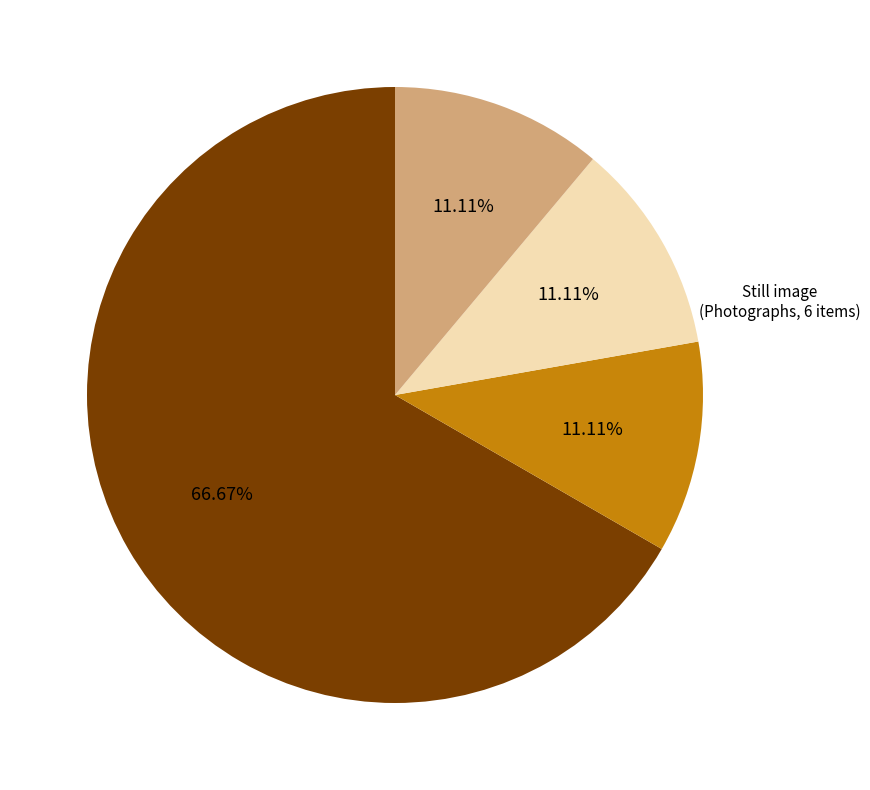

How many segments does this pie chart have?

4